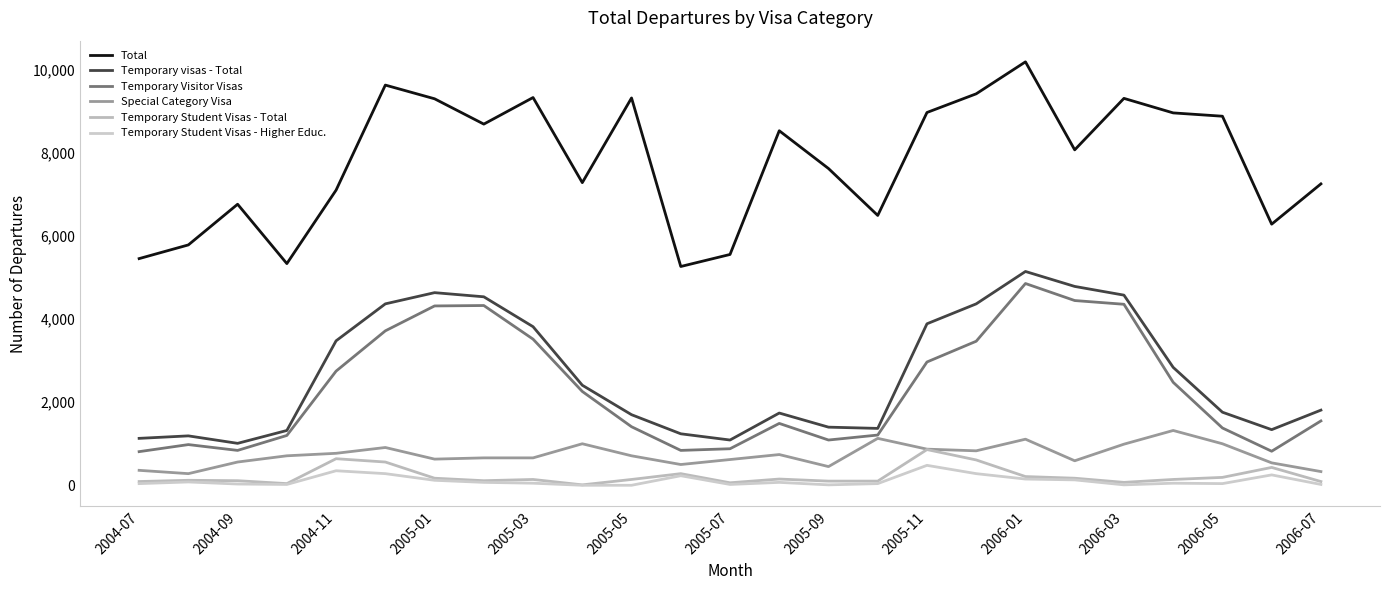

Does the chart have visible grid lines?

No